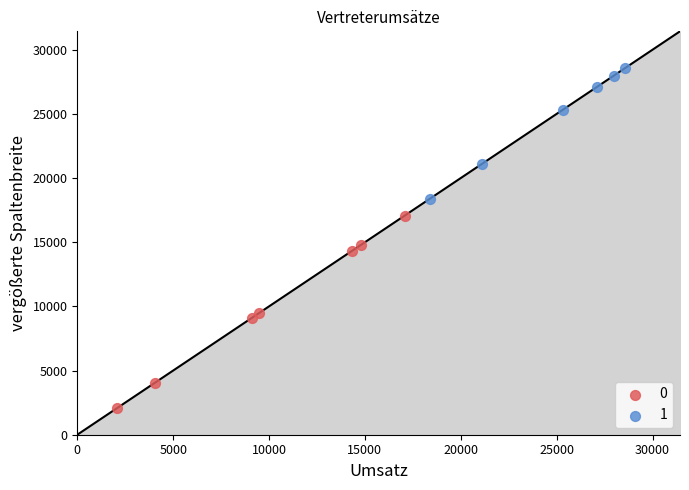

What are all the series names shown in the legend?

0, 1